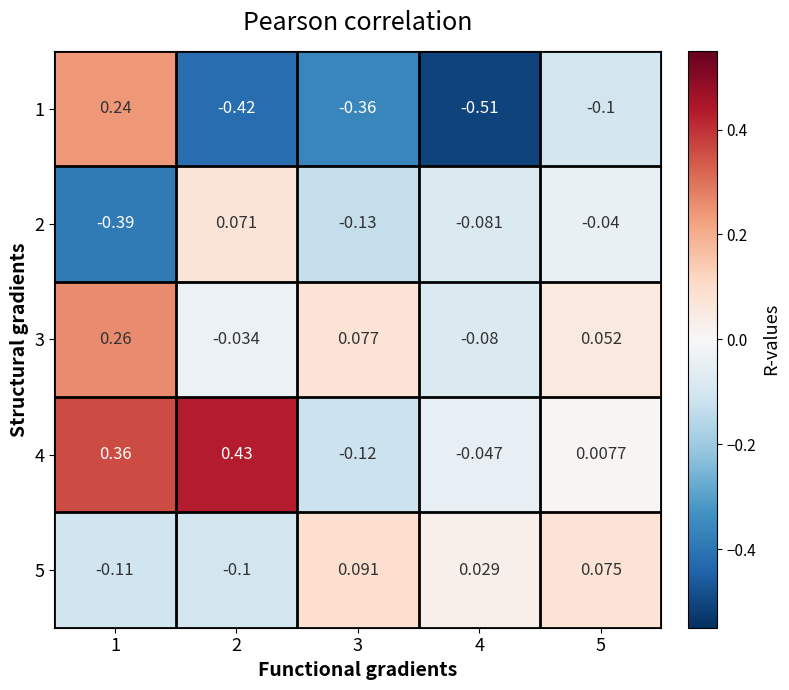

List the series in order of their peak value, lowest first.

2, 5, 1, 3, 4